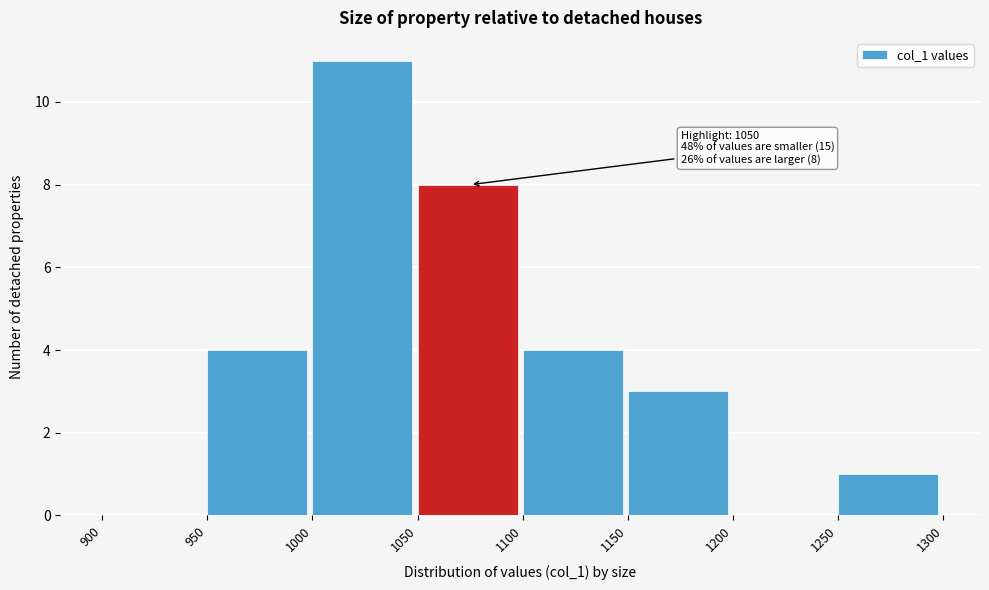

Which range on the x-axis has the tallest bar?

1000 to 1050